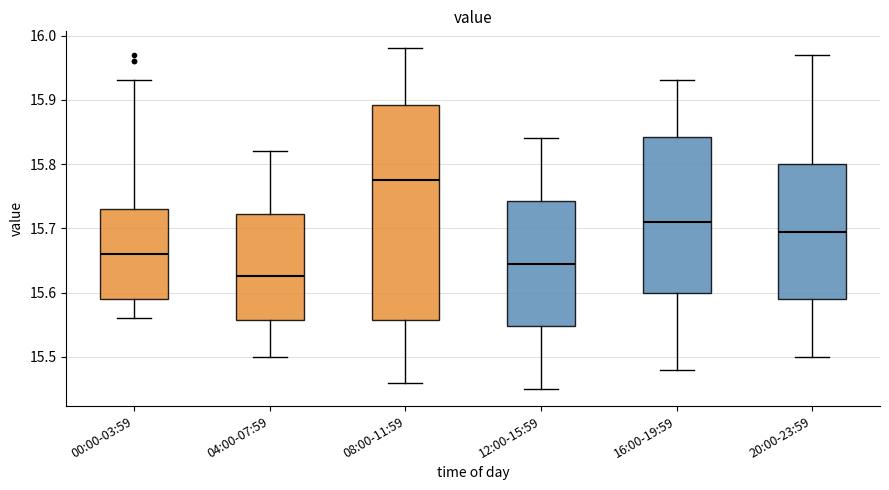

Which box has the highest median line?

08:00-11:59